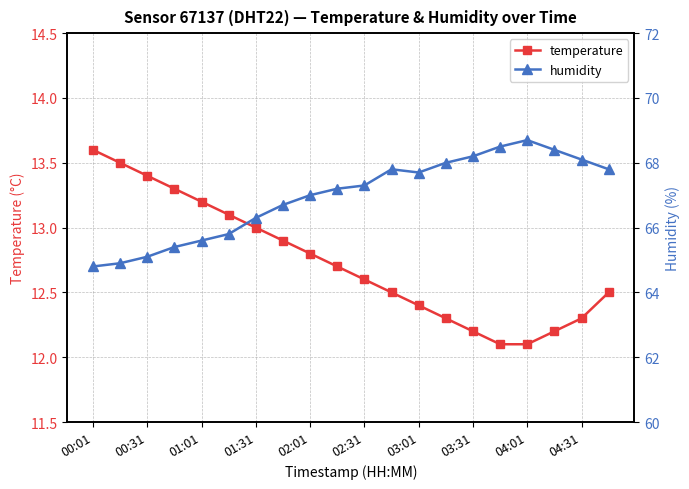

True or false: temperature and humidity intersect in this chart.

False